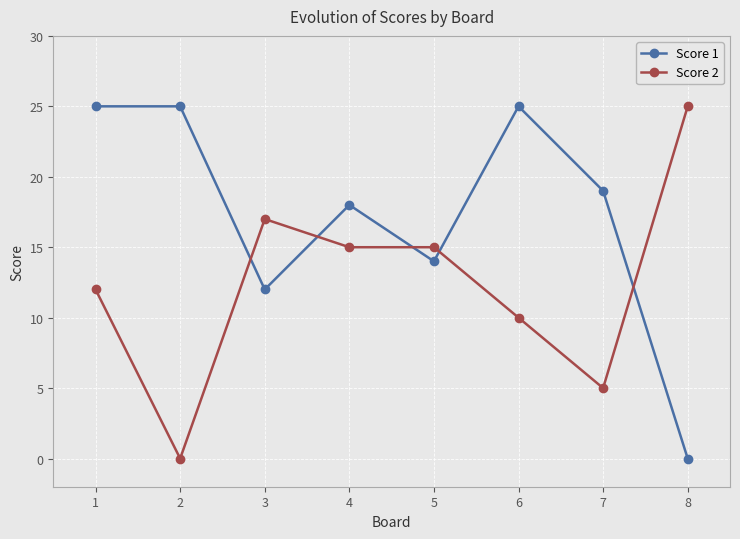

Where is the first local maximum for Score 2?

3